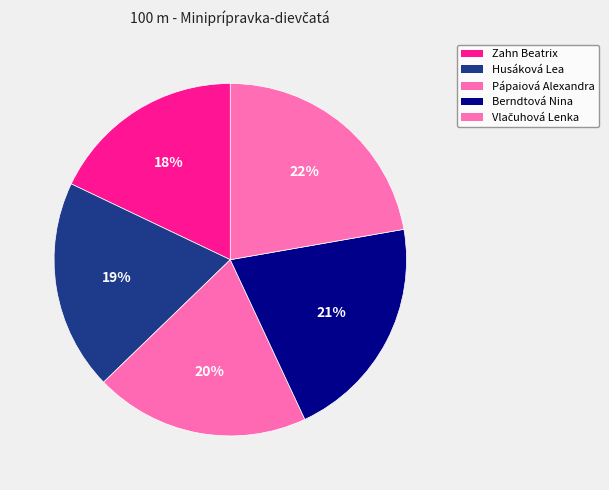

What is the change in value from Husáková Lea to Pápaiová Alexandra?

+0.4